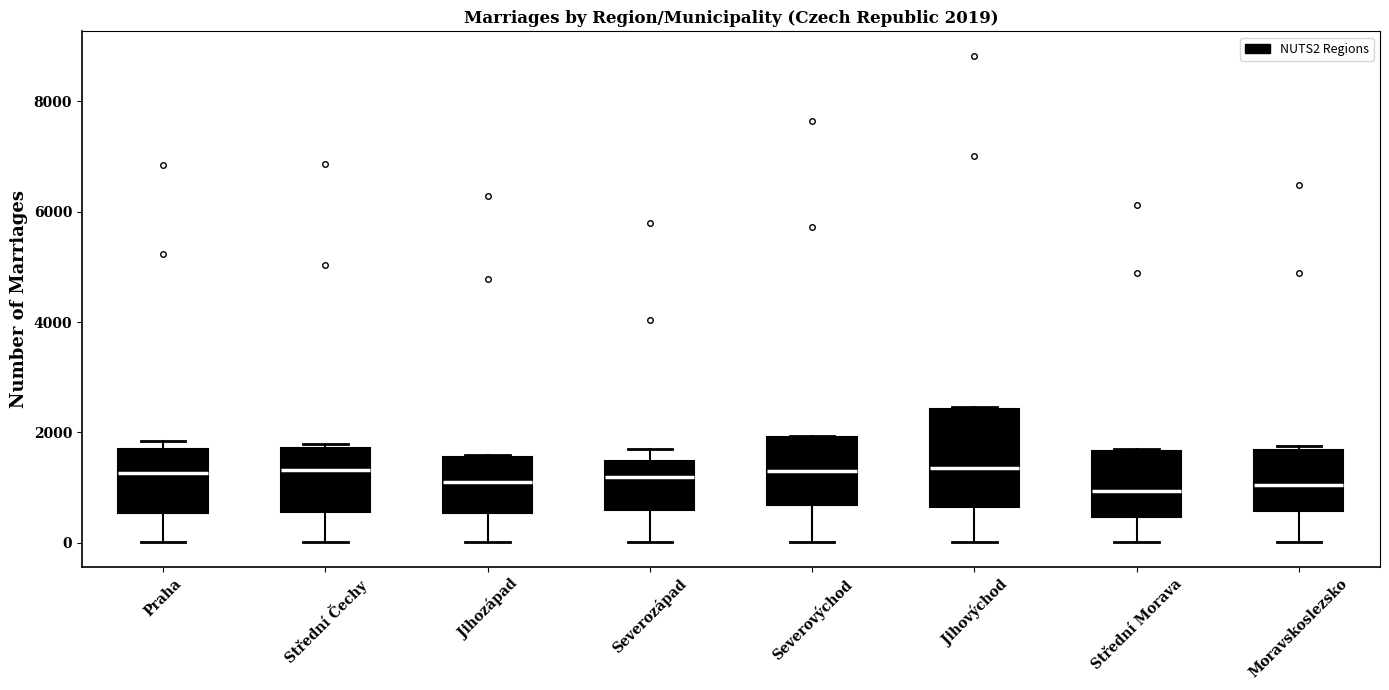

Comparing the boxes themselves (not the whiskers), which one is the tallest?

Jihovýchod